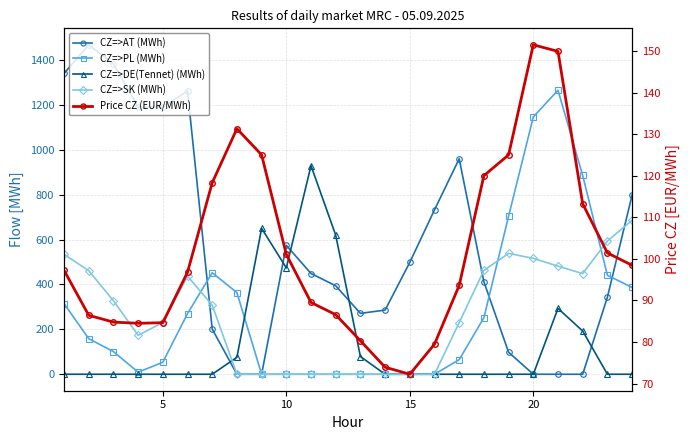

Reading left to right, what are all the values shown in this chart?

CZ=>AT (MWh): 1339.7	1467.3	1381.8	1189.8	1190.9	1261.2	201.1	0.0	0.0	574.2	448.7	394.0	271.2	285.8	498.5	732.2	959.6	411.6	98.0	0.0	0.0	0.0	343.0	798.0
CZ=>PL (MWh): 314.6	158.3	100.9	9.3	53.5	270.4	452.1	363.6	0.0	0.0	0.0	0.0	0.0	0.0	0.0	0.0	65.0	251.7	704.0	1146.0	1265.0	885.3	441.1	386.6
CZ=>DE(Tennet) (MWh): 0.0	0.0	0.0	0.0	0.0	0.0	0.0	75.7	649.9	473.6	928.9	619.2	78.9	0.0	0.0	0.0	0.0	0.0	0.0	0.0	293.2	192.6	0.0	0.0
CZ=>SK (MWh): 534.1	461.2	327.4	173.3	230.7	436.9	307.6	0.0	0.0	0.0	0.0	0.0	0.0	0.0	0.0	0.0	230.0	462.8	538.2	516.1	481.3	448.4	593.4	685.8
Price CZ (EUR/MWh): 97.2	86.4	84.8	84.5	84.7	96.8	118.3	131.3	125.0	101.1	89.5	86.6	80.3	73.9	72.2	79.5	93.6	120.0	125.0	151.5	149.9	113.2	101.4	98.5